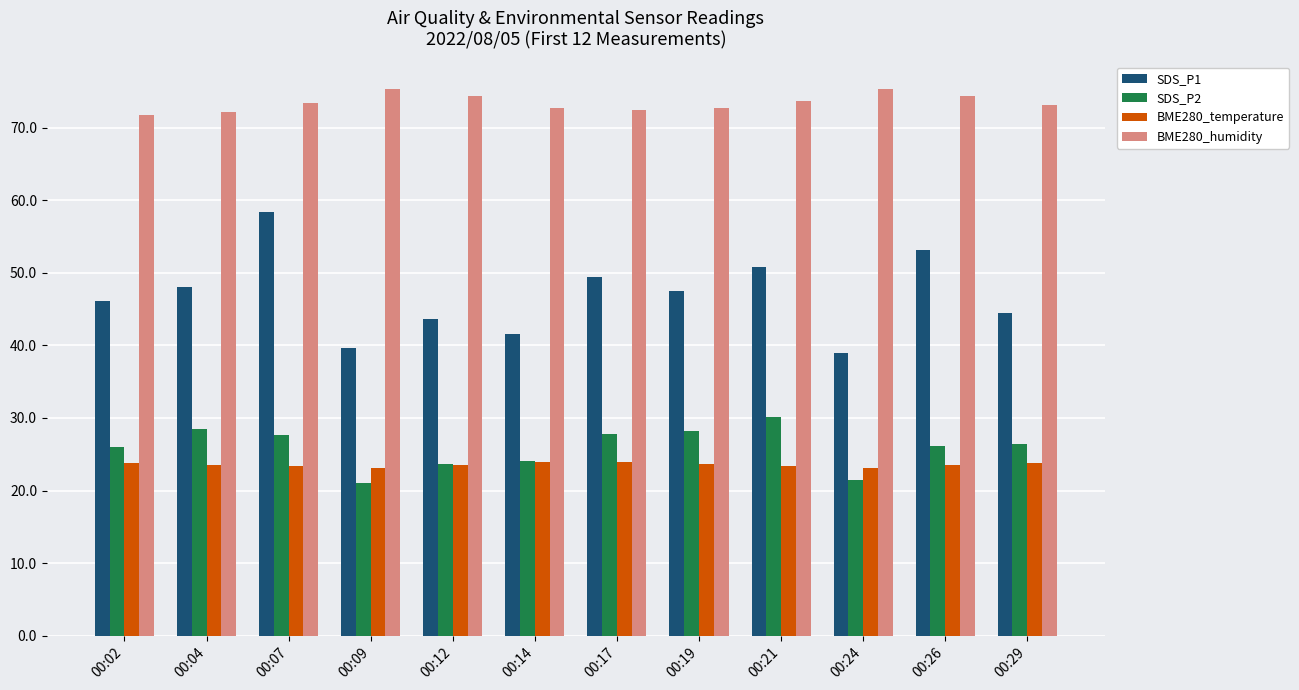

The value of BME280_temperature at 00:09 is 13.1. True or false?

False